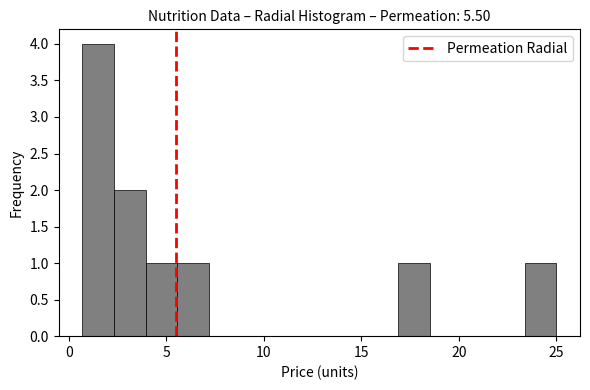

Read against the x-axis, roughly where is the centre of the tallest bar?

1.5